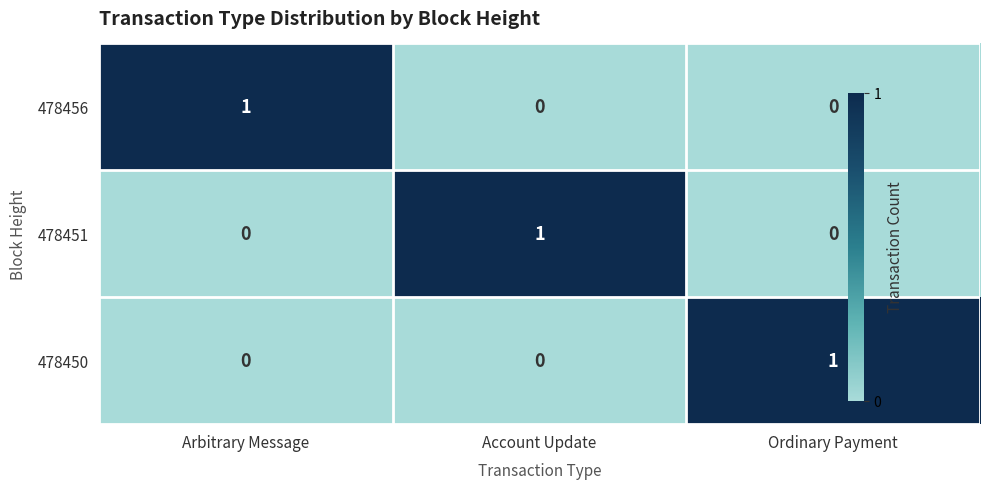

What is the total value across all series at Ordinary Payment?

1